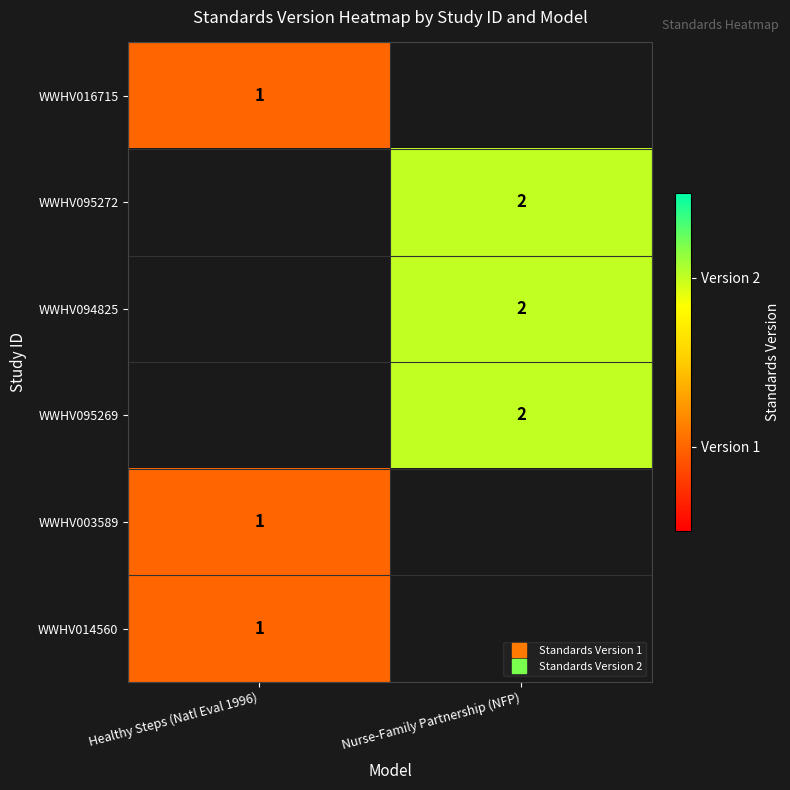

Which category has the lowest value across all series?

Healthy Steps (Natl Eval 1996)